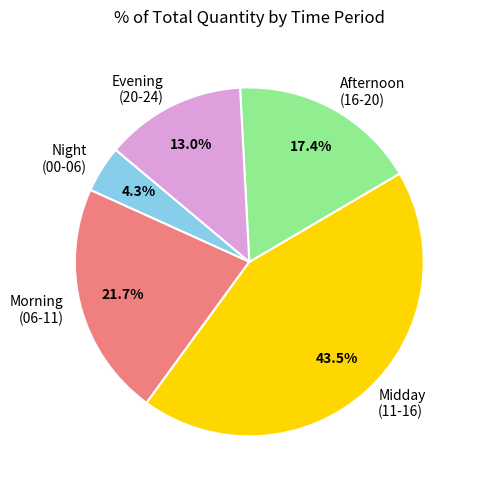

What portion of the pie excludes Night (00-06)?

95.7%